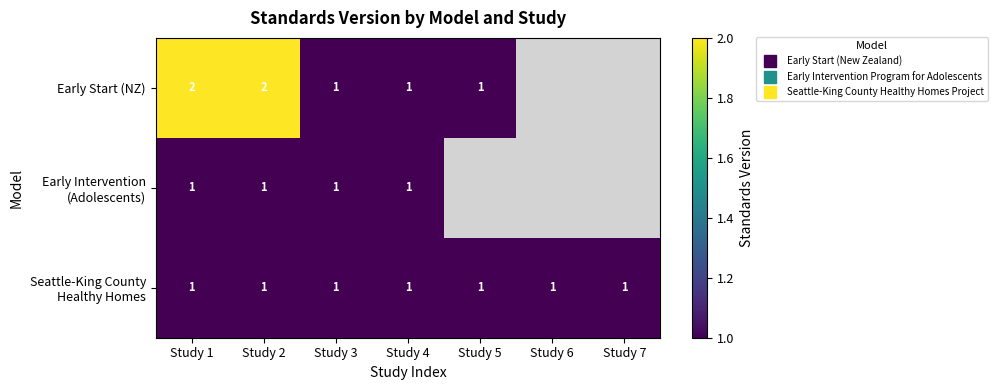

How many Early Start (NZ) values are between 1 and 2?

5